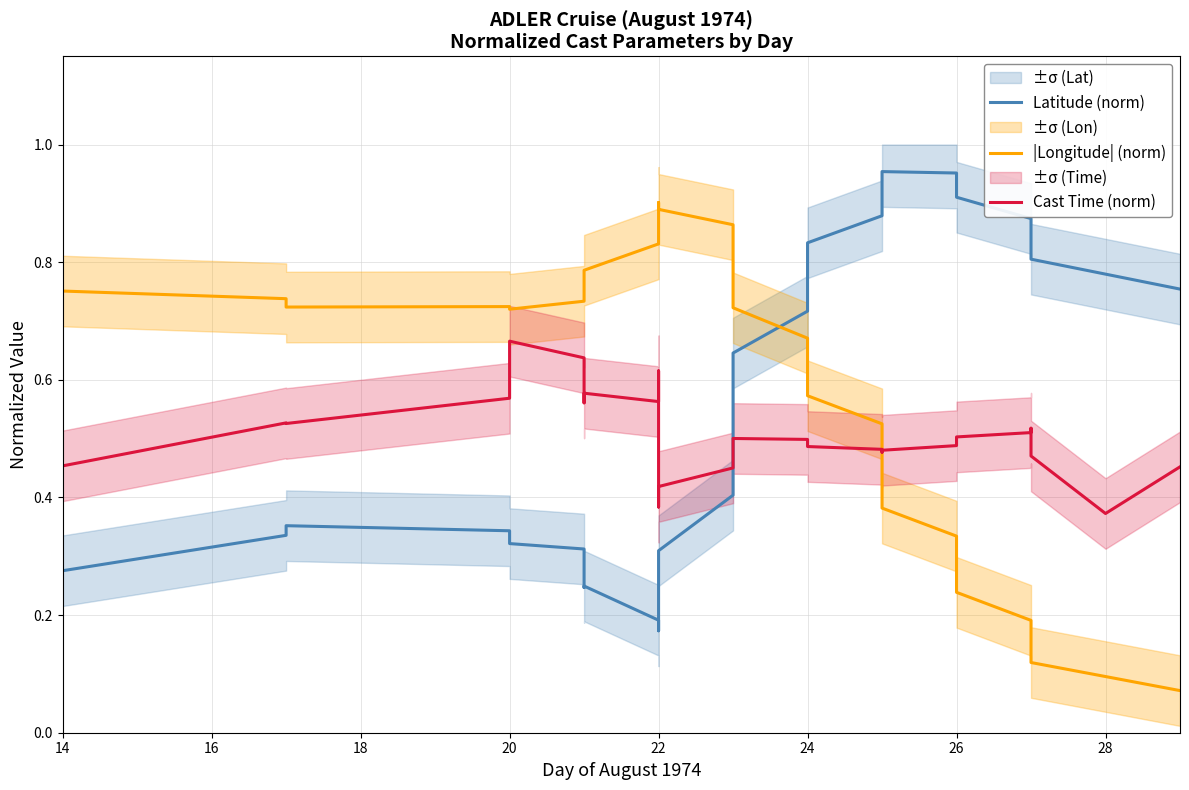

In Cast Time (norm), how many points are higher than both neighbors (excluding endpoints)?

6